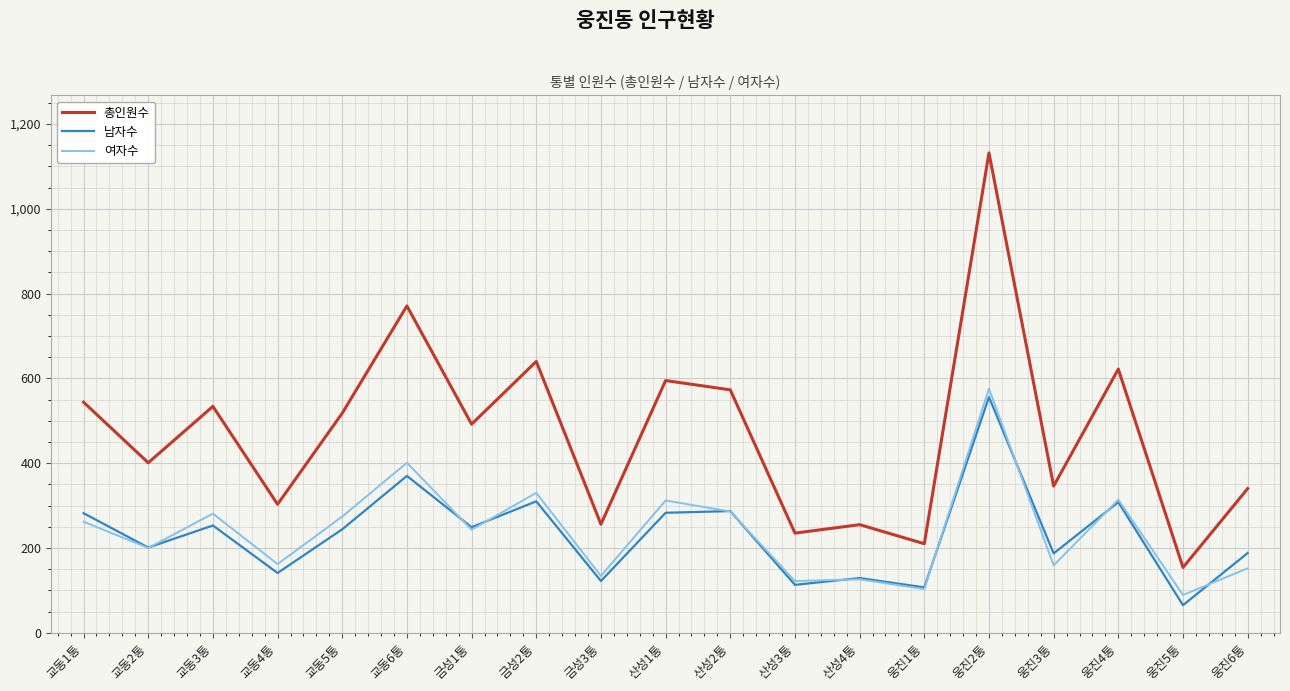

Which series changed the most between 산성3통 and 웅진4통?

총인원수